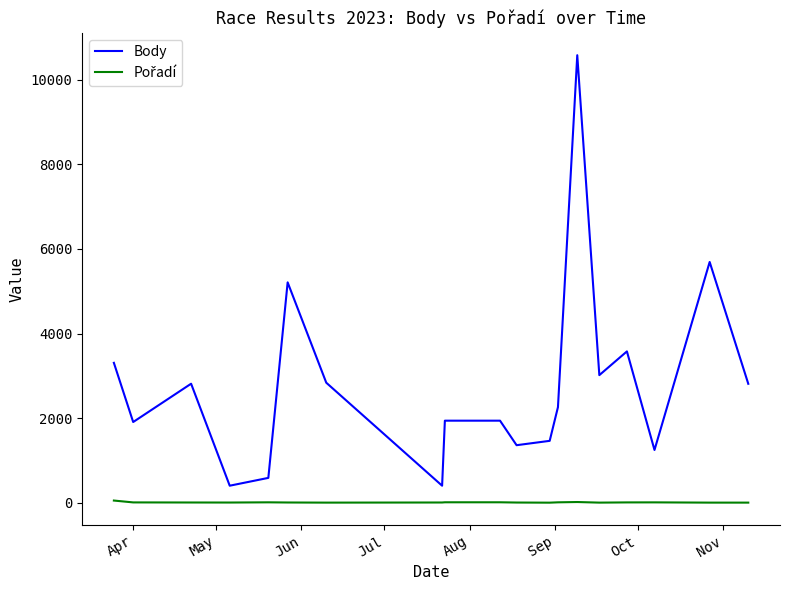

What is the maximum value for Body?

10583